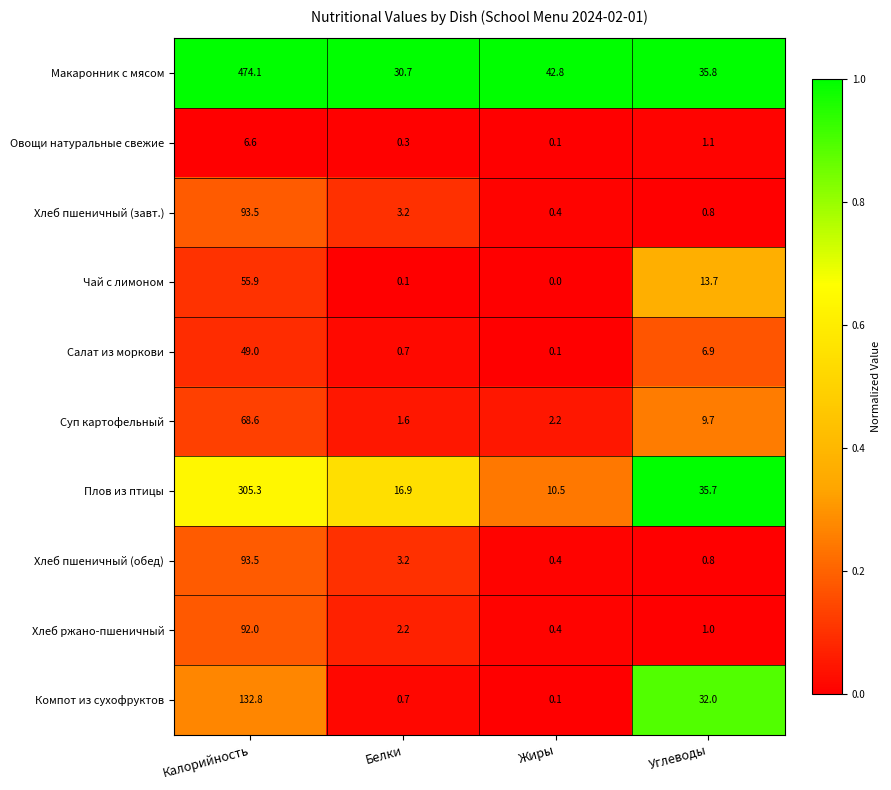

What is the difference between the second highest and minimum values in the Компот из сухофруктов series?

31.9